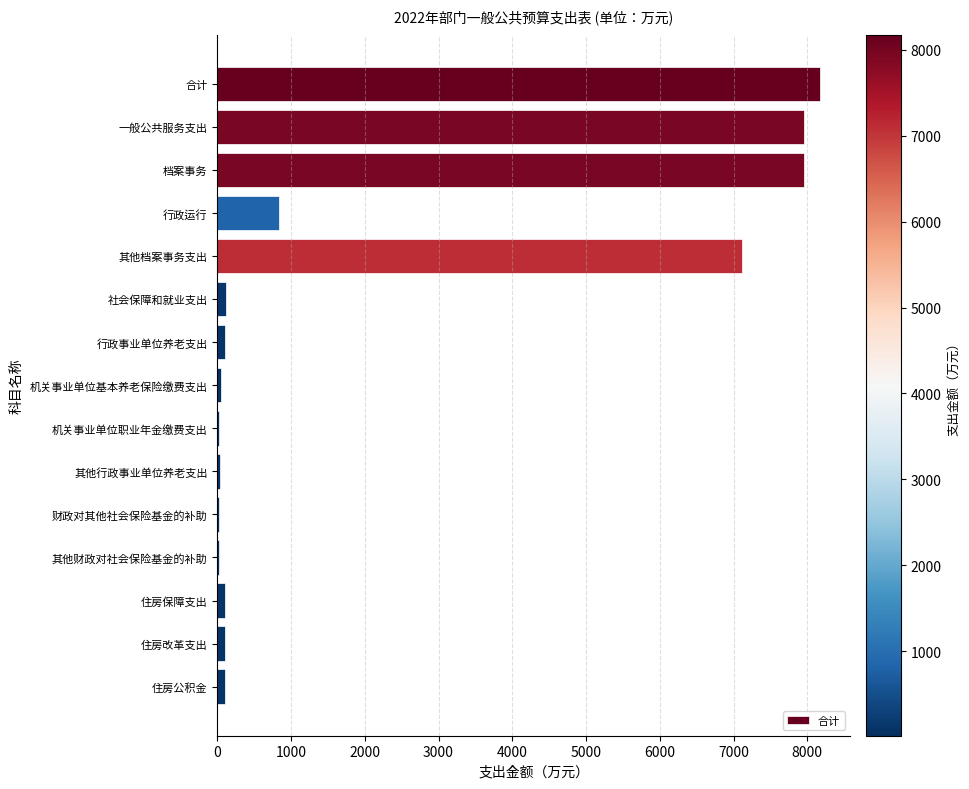

Which has a higher value, 行政运行 or 住房公积金?

行政运行